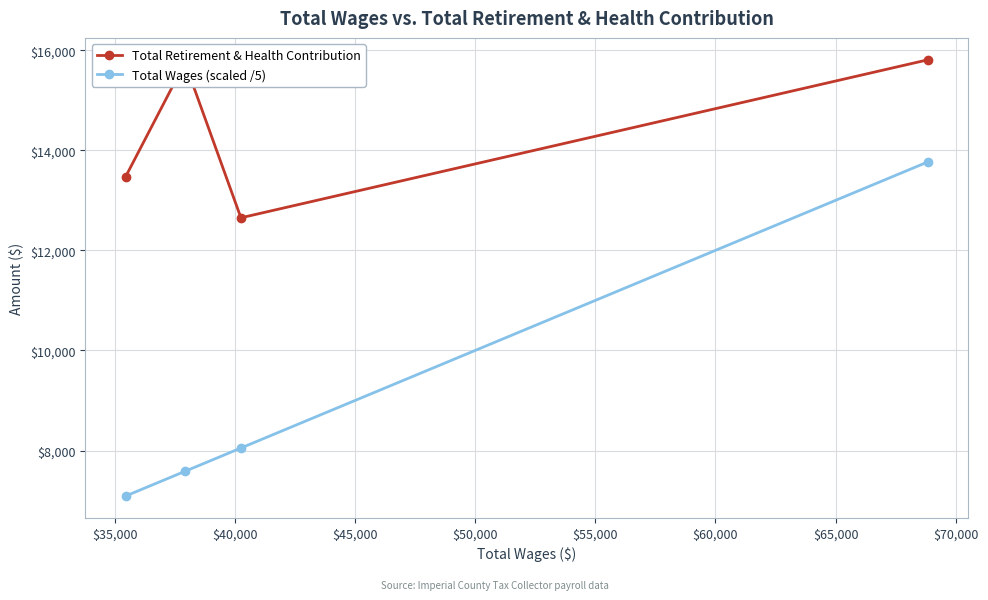

Which series has the largest total across all categories?

Total Retirement & Health Contribution